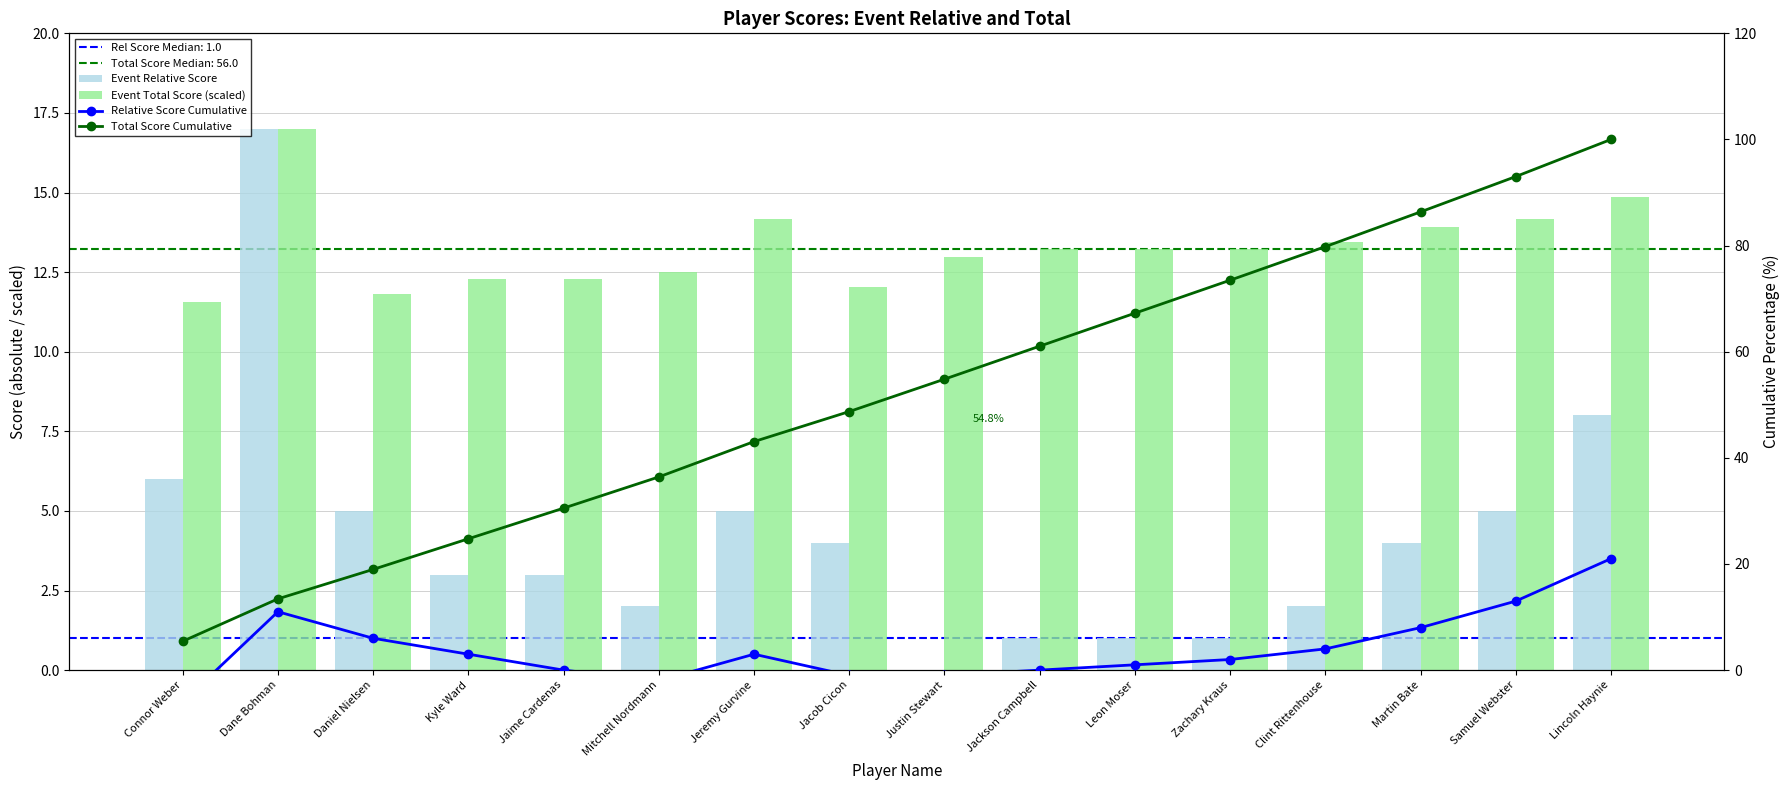

Reading right to left, list all the values displayed in this chart.

Event Relative Score: Lincoln Haynie=8.0	Samuel Webster=5.0	Martin Bate=4.0	Clint Rittenhouse=2.0	Zachary Kraus=1.0	Leon Moser=1.0	Jackson Campbell=1.0	Justin Stewart=0.0	Jacob Cicon=4.0	Jeremy Gurvine=5.0	Mitchell Nordmann=2.0	Jaime Cardenas=3.0	Kyle Ward=3.0	Daniel Nielsen=5.0	Dane Bohman=17.0	Connor Weber=6.0
Event Total Score (scaled): Lincoln Haynie=14.9	Samuel Webster=14.2	Martin Bate=13.9	Clint Rittenhouse=13.5	Zachary Kraus=13.2	Leon Moser=13.2	Jackson Campbell=13.2	Justin Stewart=13.0	Jacob Cicon=12.0	Jeremy Gurvine=14.2	Mitchell Nordmann=12.5	Jaime Cardenas=12.3	Kyle Ward=12.3	Daniel Nielsen=11.8	Dane Bohman=17.0	Connor Weber=11.6
Relative Score Cumulative: Lincoln Haynie=21.0	Samuel Webster=13.0	Martin Bate=8.0	Clint Rittenhouse=4.0	Zachary Kraus=2.0	Leon Moser=1.0	Jackson Campbell=0.0	Justin Stewart=-1.0	Jacob Cicon=-1.0	Jeremy Gurvine=3.0	Mitchell Nordmann=-2.0	Jaime Cardenas=0.0	Kyle Ward=3.0	Daniel Nielsen=6.0	Dane Bohman=11.0	Connor Weber=-6.0
Total Score Cumulative: Lincoln Haynie=100.0	Samuel Webster=93.0	Martin Bate=86.3	Clint Rittenhouse=79.8	Zachary Kraus=73.5	Leon Moser=67.3	Jackson Campbell=61.0	Justin Stewart=54.8	Jacob Cicon=48.7	Jeremy Gurvine=43.1	Mitchell Nordmann=36.4	Jaime Cardenas=30.5	Kyle Ward=24.8	Daniel Nielsen=19.0	Dane Bohman=13.4	Connor Weber=5.4